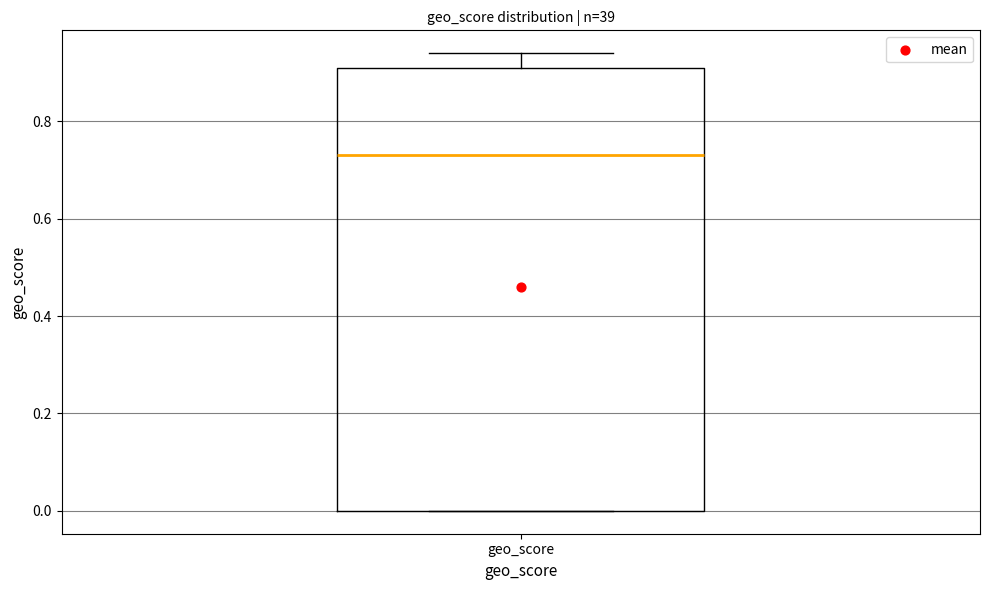

Where is the upper edge of the box for geo_score on the y-axis? The values are not printed on the chart, so give them approximately, as read against the axis.

0.92